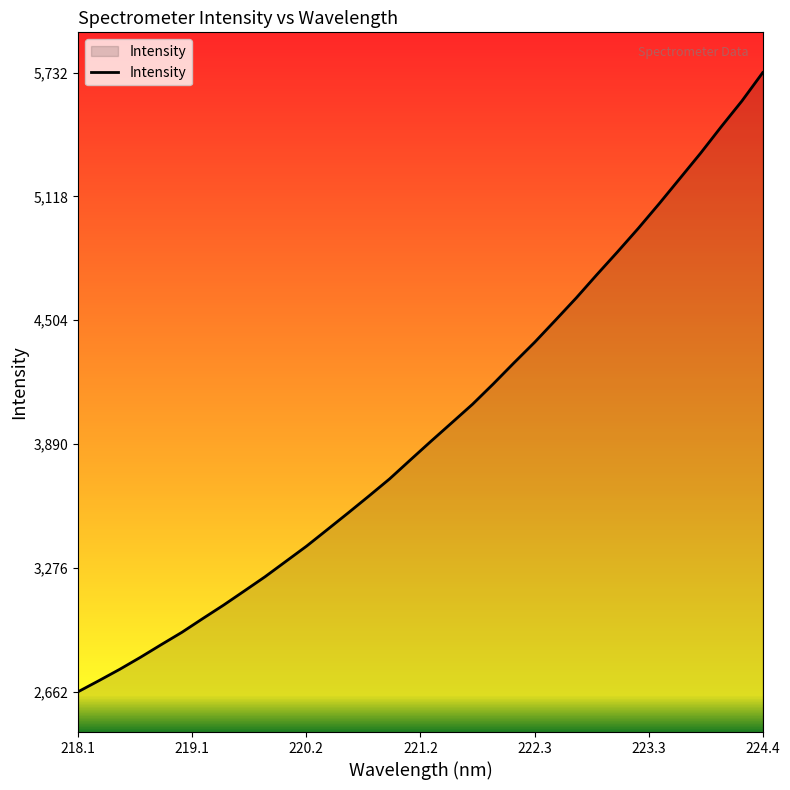

What is the maximum value shown in the chart?

5732.1